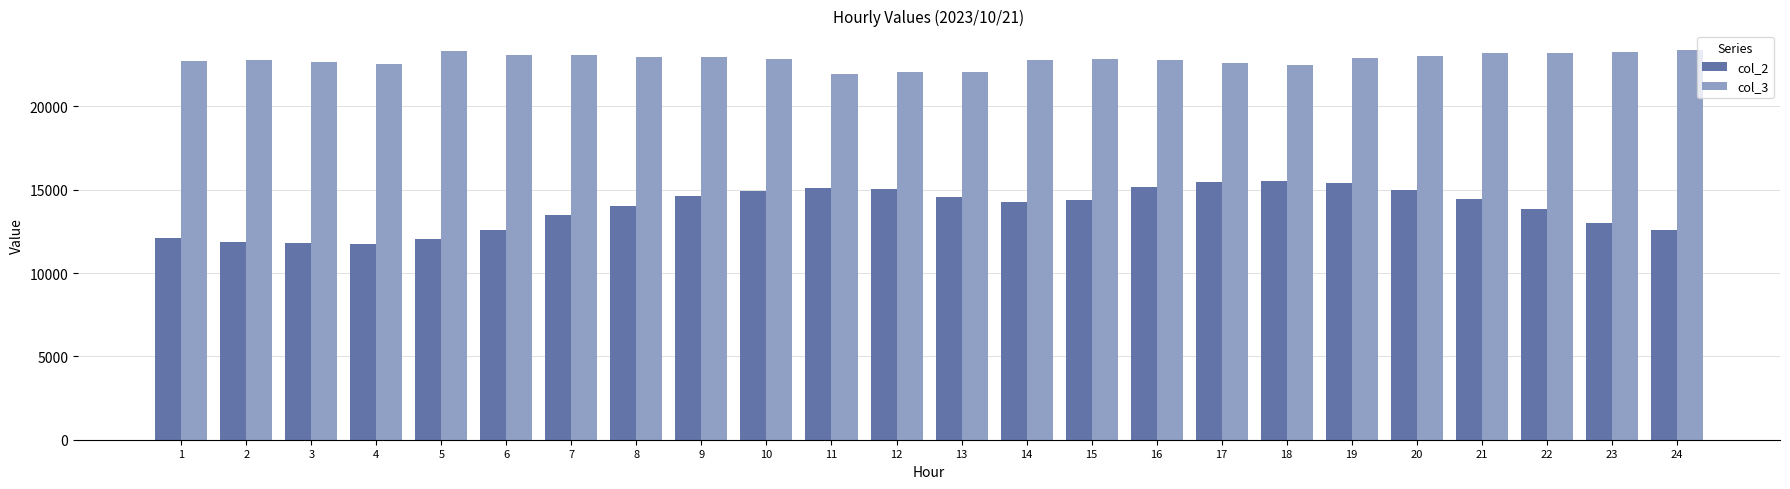

Rank the series by their maximum value, from highest to lowest.

col_3, col_2